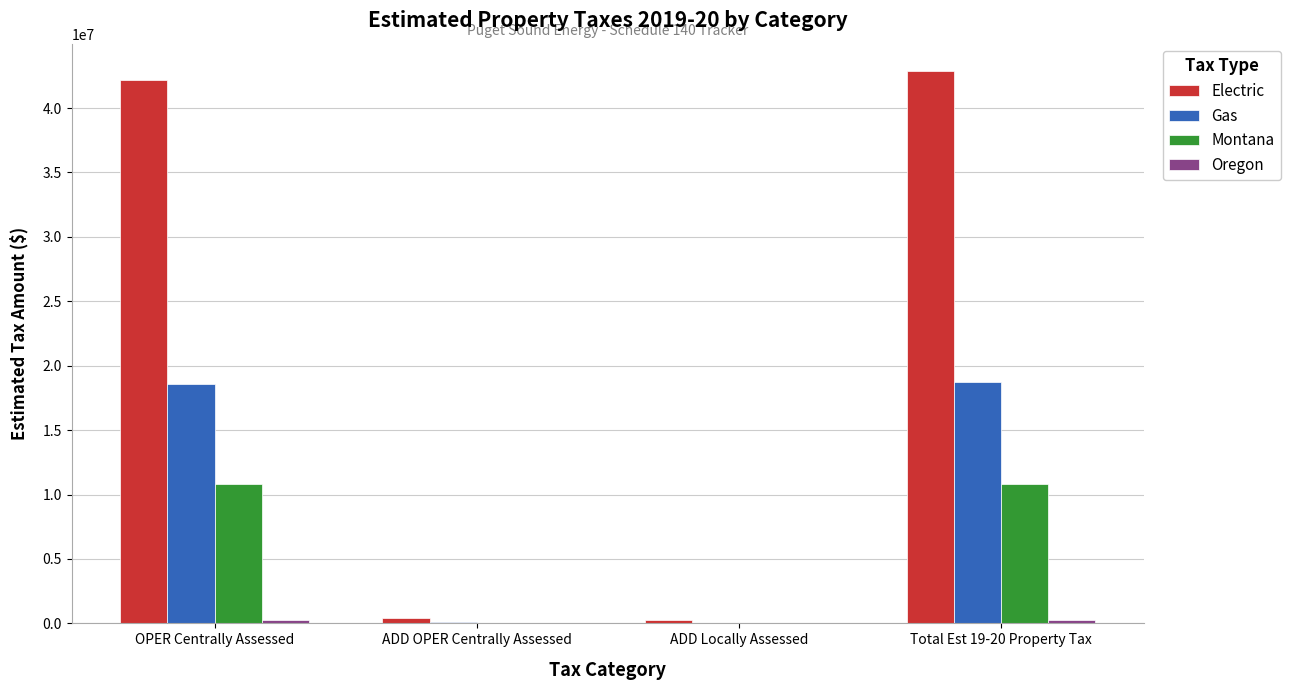

True or false: Electric has a value of 243854.0 at ADD Locally Assessed.

True